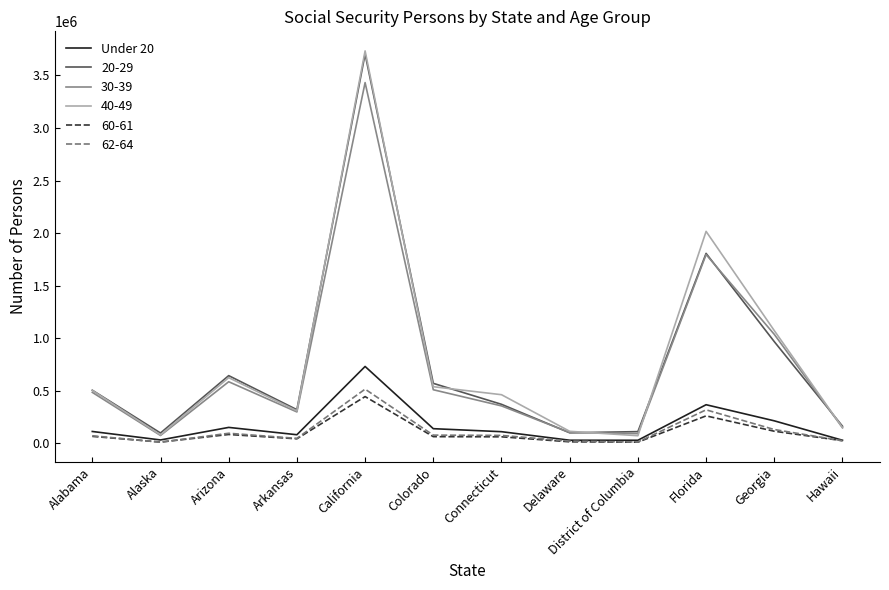

Which label corresponds to the largest value in the chart?

California